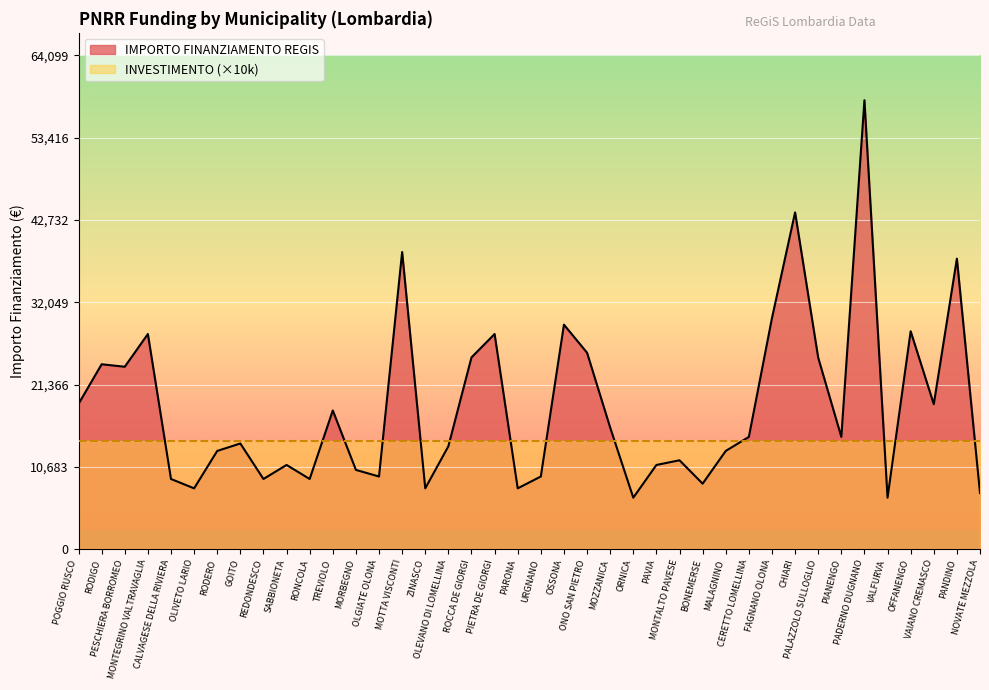

List the labels in order of value, largest first.

PADERNO DUGNANO, CHIARI, MOTTA VISCONTI, PANDINO, FAGNANO OLONA, OSSONA, OFFANENGO, MONTEGRINO VALTRAVAGLIA, PIETRA DE GIORGI, ONO SAN PIETRO, ROCCA DE GIORGI, PALAZZOLO SULLOGLIO, RODIGO, PESCHIERA BORROMEO, POGGIO RUSCO, VAIANO CREMASCO, TREVIOLO, MOZZANICA, CERETTO LOMELLINA, PIANENGO, GOITO, OLEVANO DI LOMELLINA, RODERO, MALAGNINO, MONTALTO PAVESE, SABBIONETA, PAVIA, MORBEGNO, OLGIATE OLONA, URGNANO, CALVAGESE DELLA RIVIERA, REDONDESCO, RONCOLA, BONEMERSE, OLIVETO LARIO, ZINASCO, PARONA, NOVATE MEZZOLA, ORNICA, VALFURVA